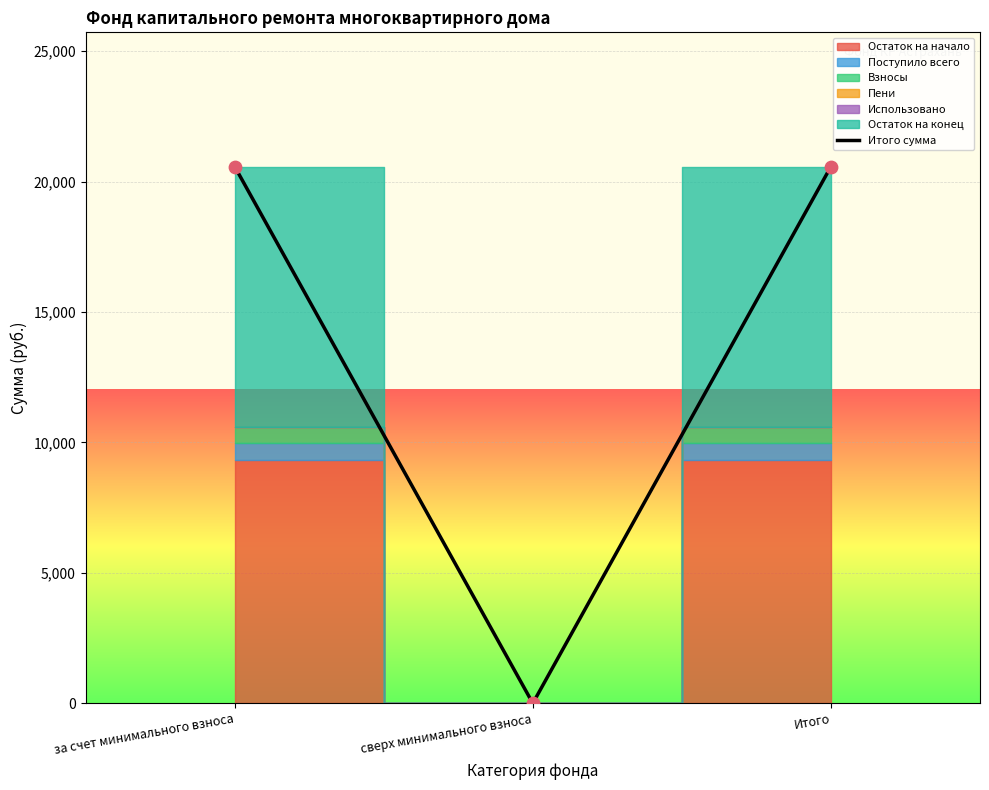

What is the change in value from сверх минимального взноса to Итого?

+20577.8